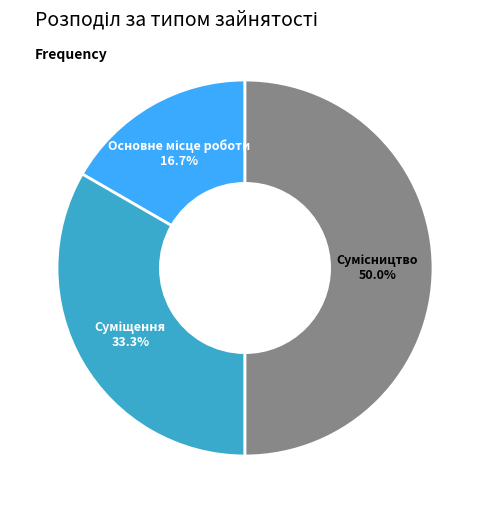

Is Основне місце роботи the majority of the pie?

No